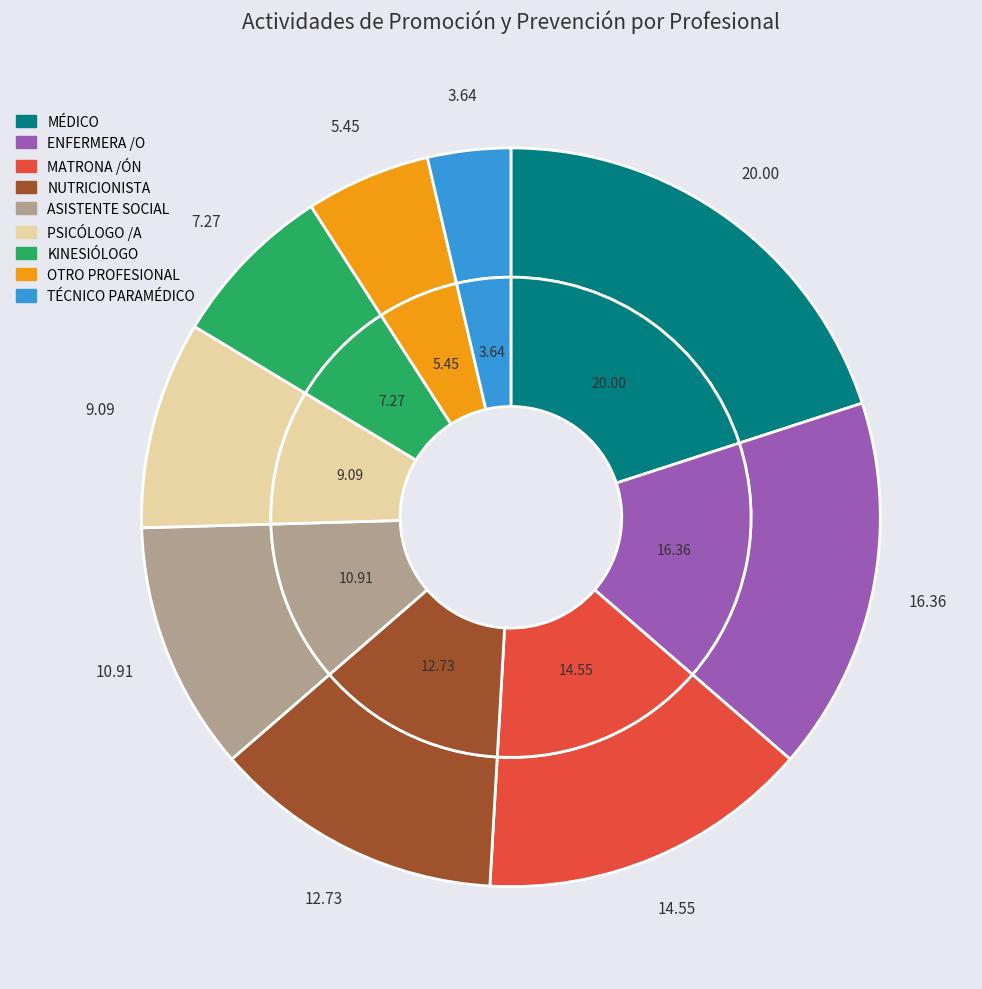

Is it true that TÉCNICO PARAMÉDICO is 4% of the pie?

True